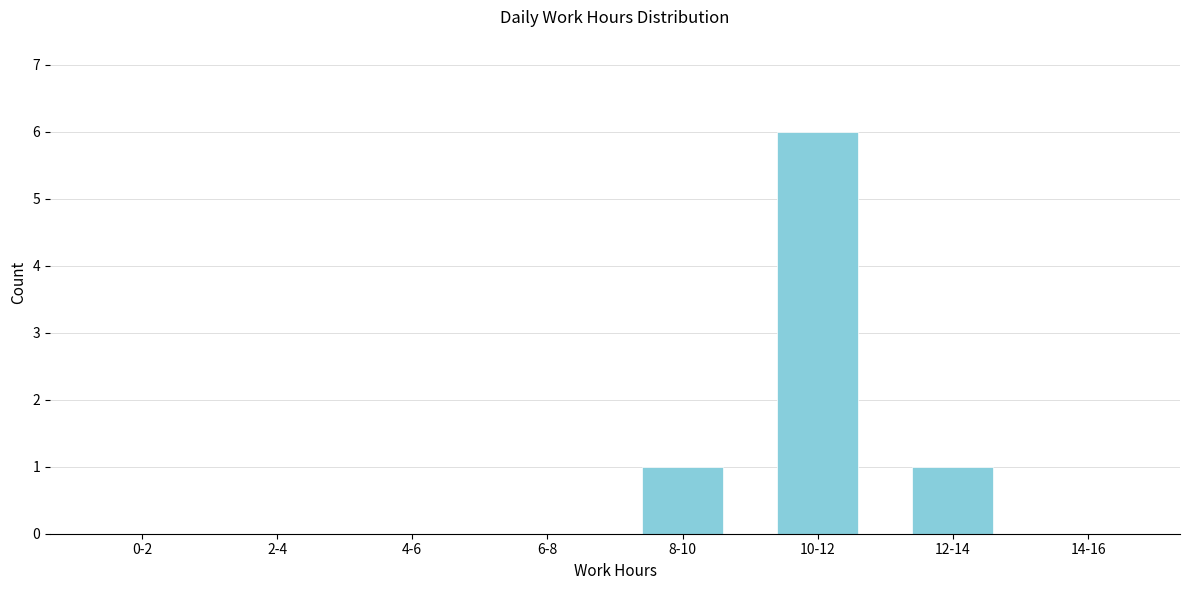

Reading right to left, what are all the values shown in this chart?

14-16=0	12-14=1	10-12=6	8-10=1	6-8=0	4-6=0	2-4=0	0-2=0